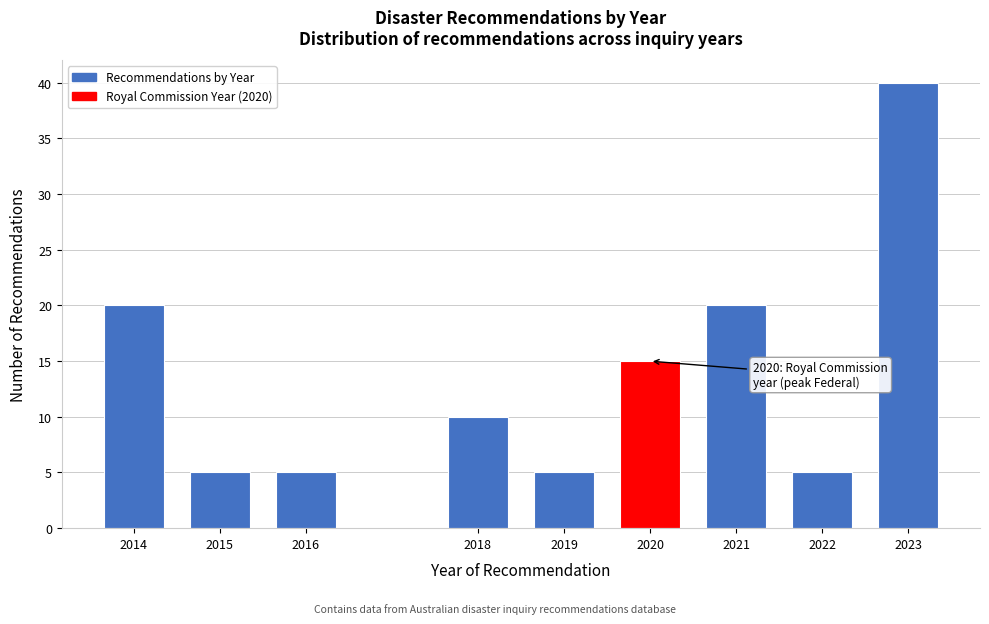

Reading left to right, transcribe all the data shown in this chart.

20	5	5	10	5	15	20	5	40